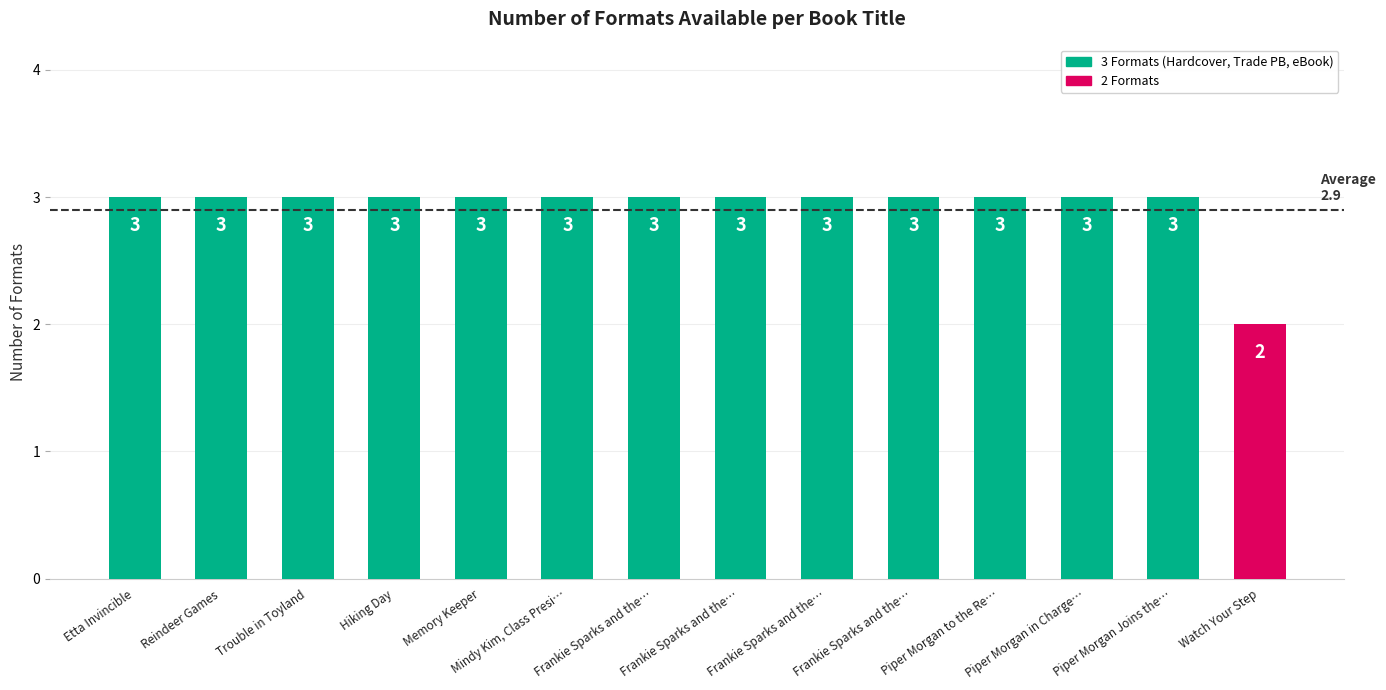

What is the value of the 7th bar from the left?

3